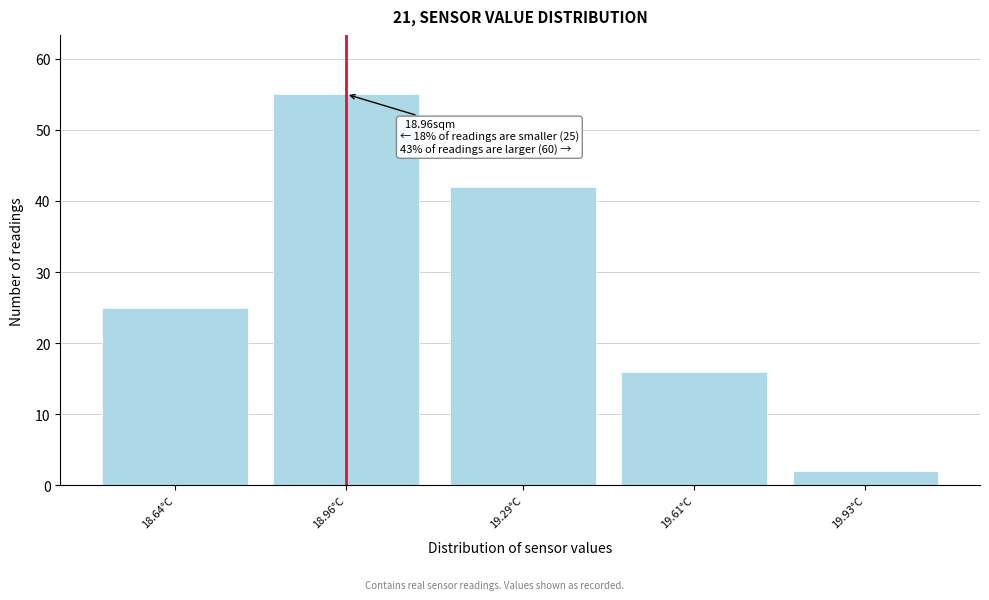

Reading left to right, list all the values displayed in this chart.

18.64°C=25	18.96°C=55	19.29°C=42	19.61°C=16	19.93°C=2